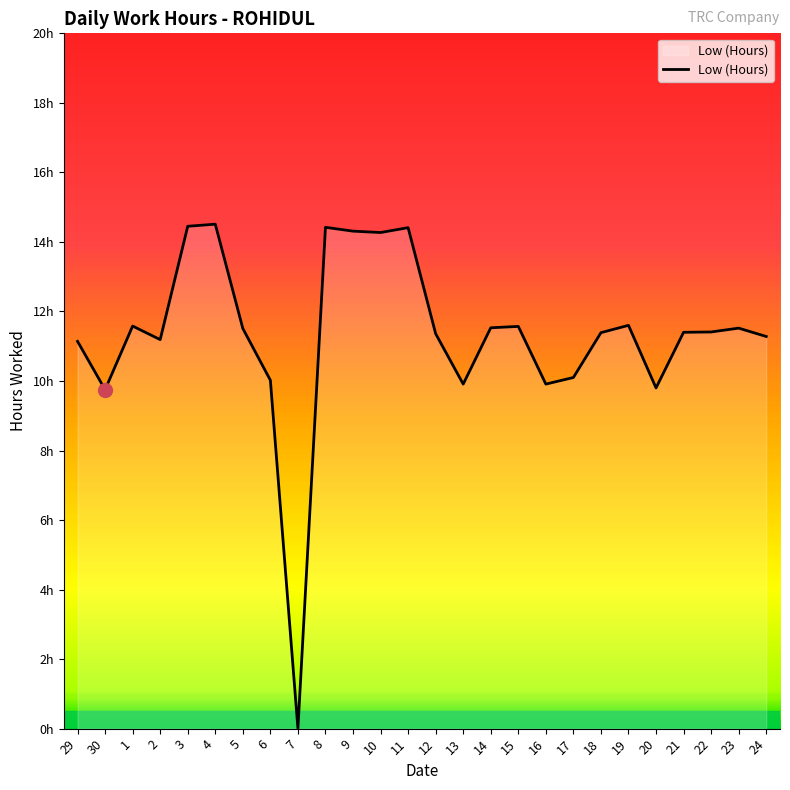

Reading right to left, list all the values displayed in this chart.

24=11.3	23=11.5	22=11.4	21=11.4	20=9.8	19=11.6	18=11.4	17=10.1	16=9.9	15=11.6	14=11.5	13=9.9	12=11.4	11=14.4	10=14.3	9=14.3	8=14.4	7=0.0	6=10.0	5=11.5	4=14.5	3=14.4	2=11.2	1=11.6	30=9.8	29=11.1